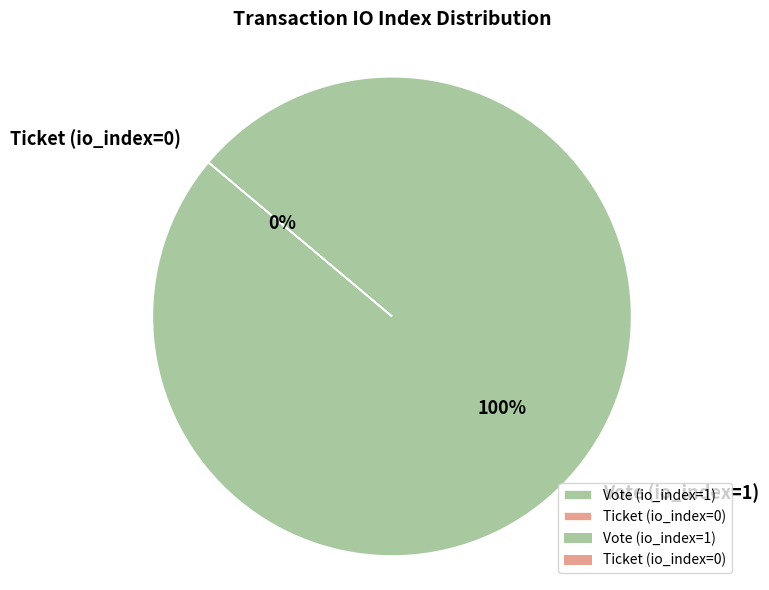

How many slices are in this pie chart?

2